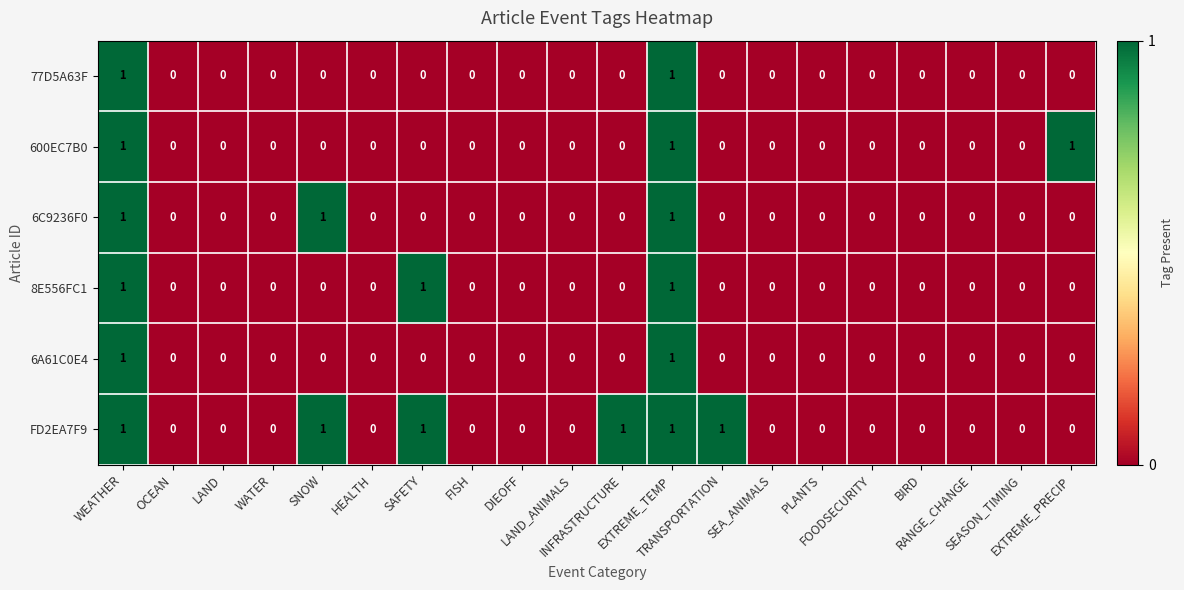

Which series has the largest total across all categories?

FD2EA7F9